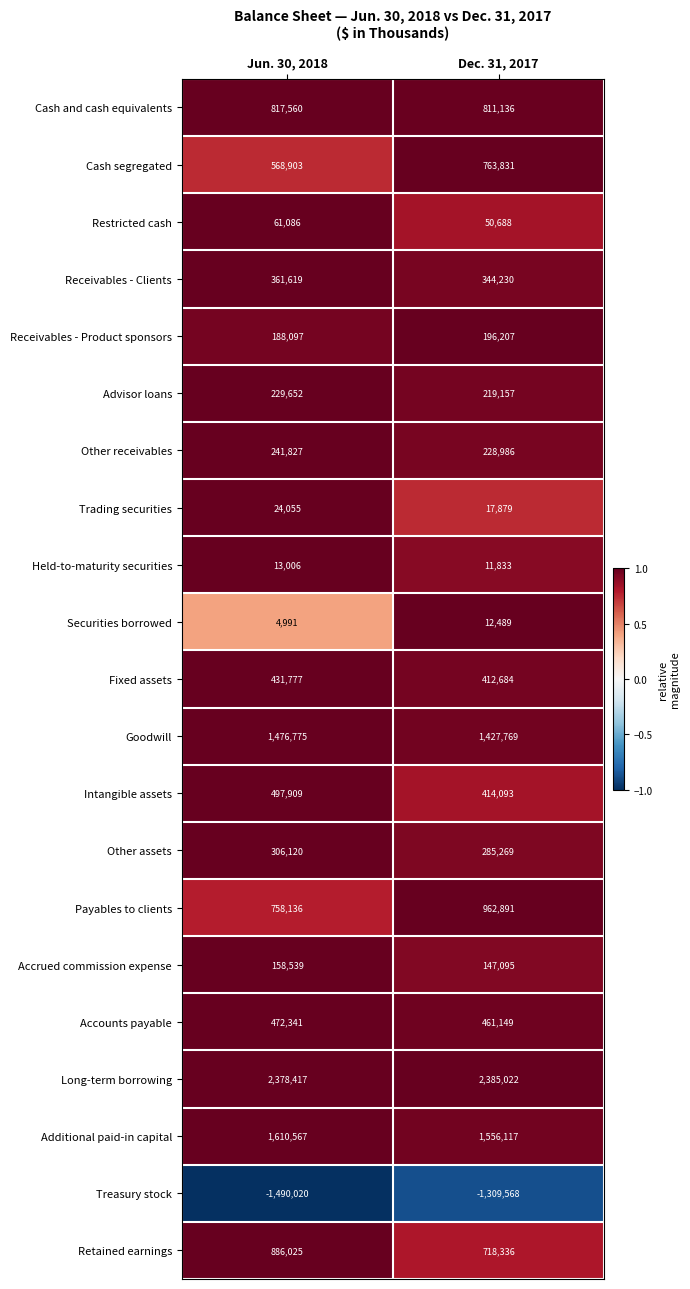

The Cash segregated series shows 321921 at Dec. 31, 2017. True or false?

False